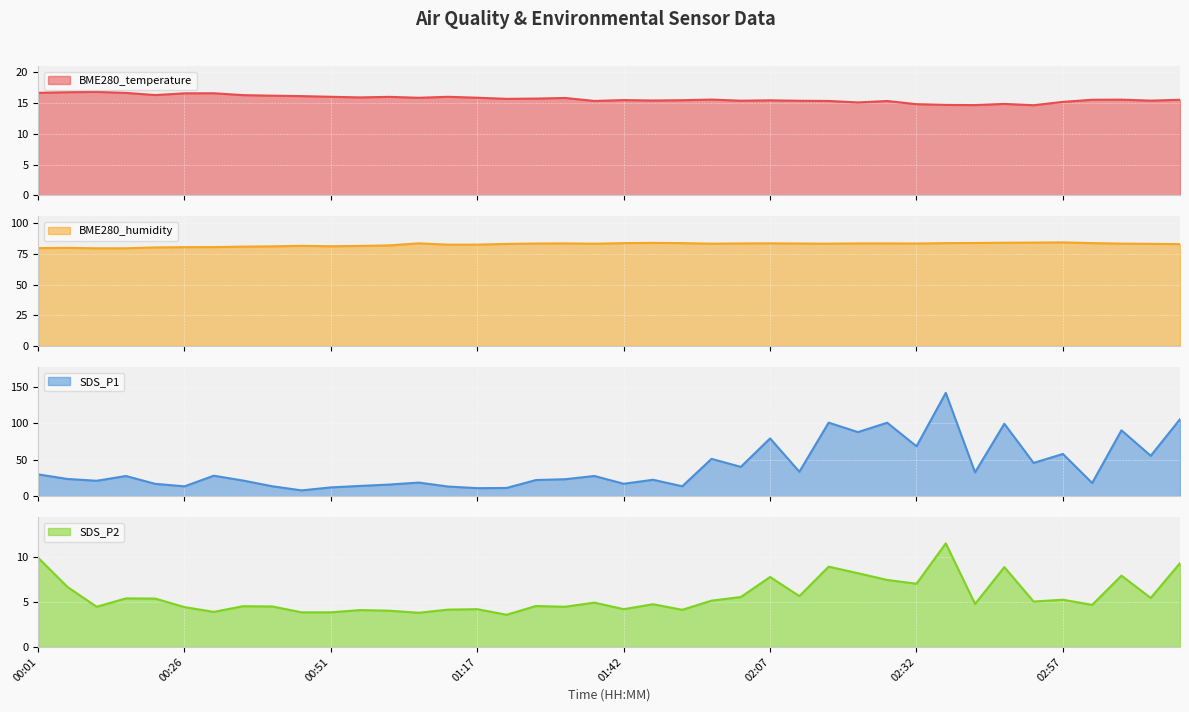

How many lines are shown in the chart?

4